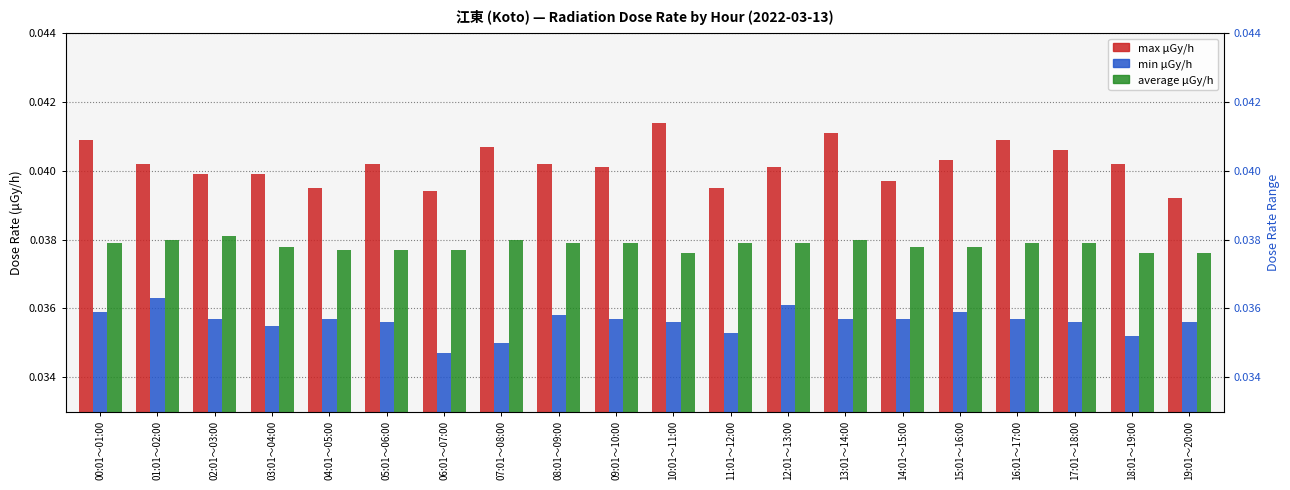

At which category is the sum across all series the highest?

13:01～14:00